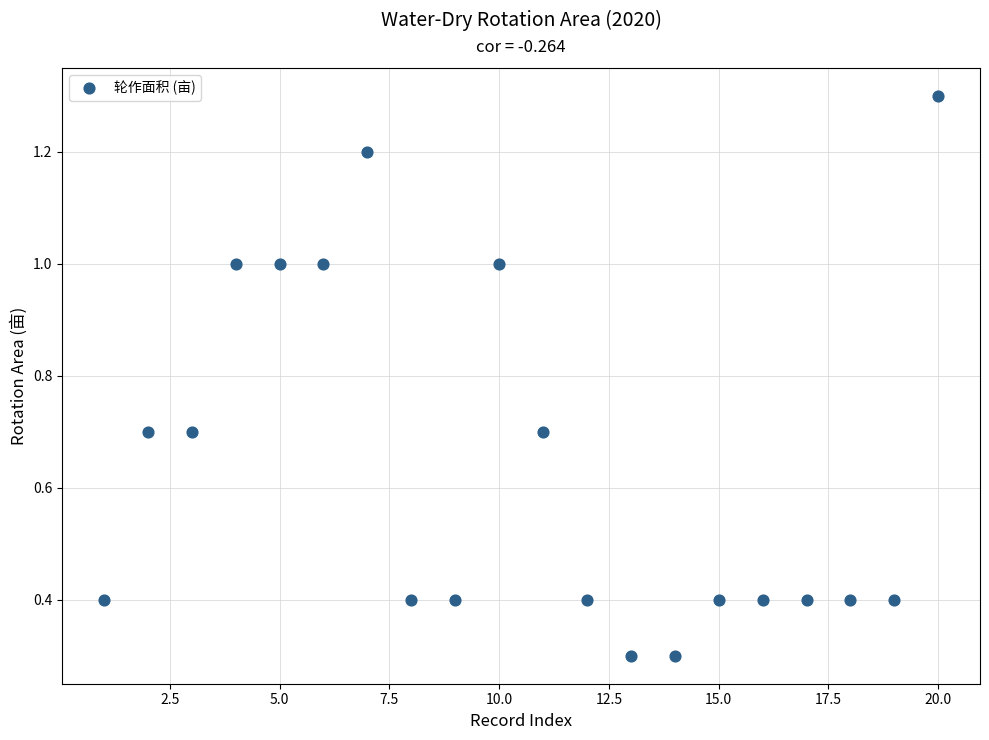

What is the range of Y values (max minus min)?

1.0